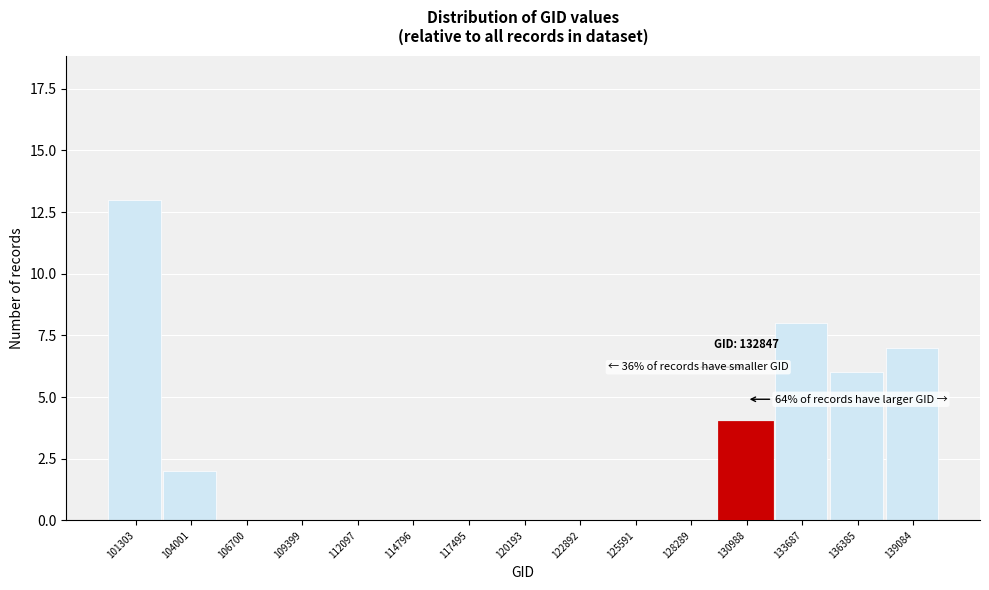

Reading left to right, what are all the values shown in this chart?

101303=13	104001=2	106700=0	109399=0	112097=0	114796=0	117495=0	120193=0	122892=0	125591=0	128289=0	130988=4	133687=8	136385=6	139084=7